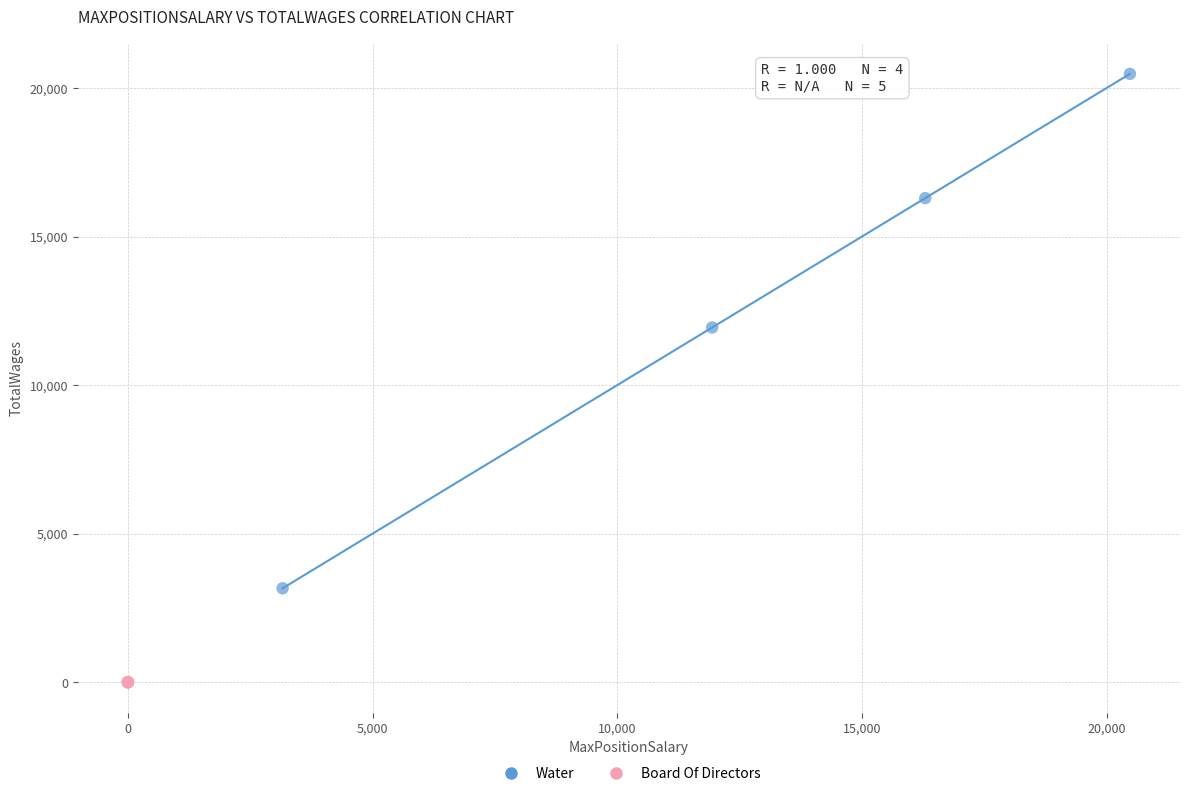

Which series contains the highest Y value?

Water